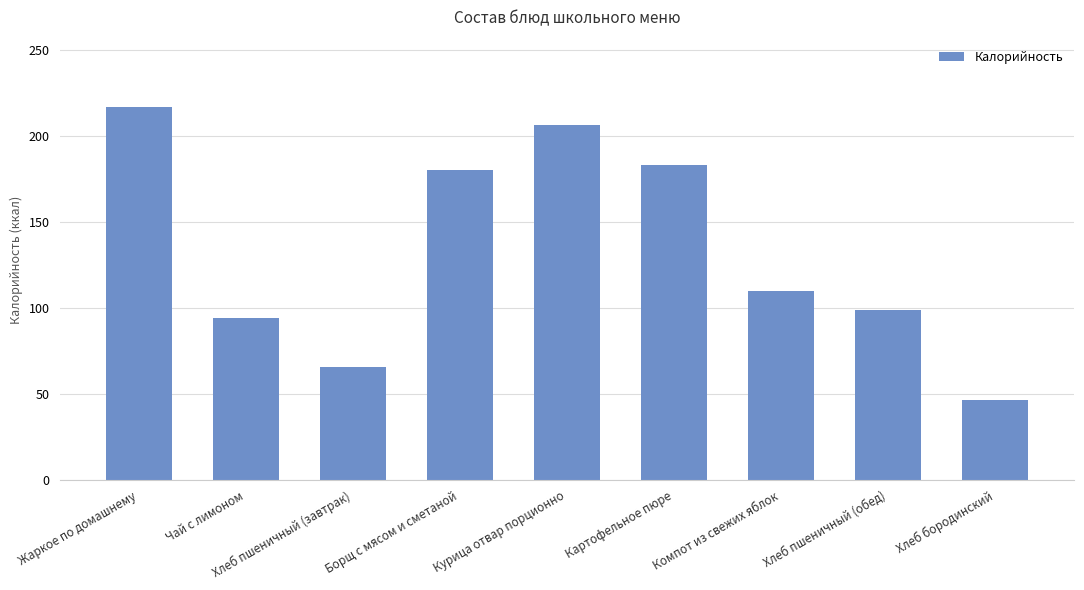

Rank the categories by value from lowest to highest.

Хлеб бородинский, Хлеб пшеничный (завтрак), Чай с лимоном, Хлеб пшеничный (обед), Компот из свежих яблок, Борщ с мясом и сметаной, Картофельное пюре, Курица отвар порционно, Жаркое по домашнему